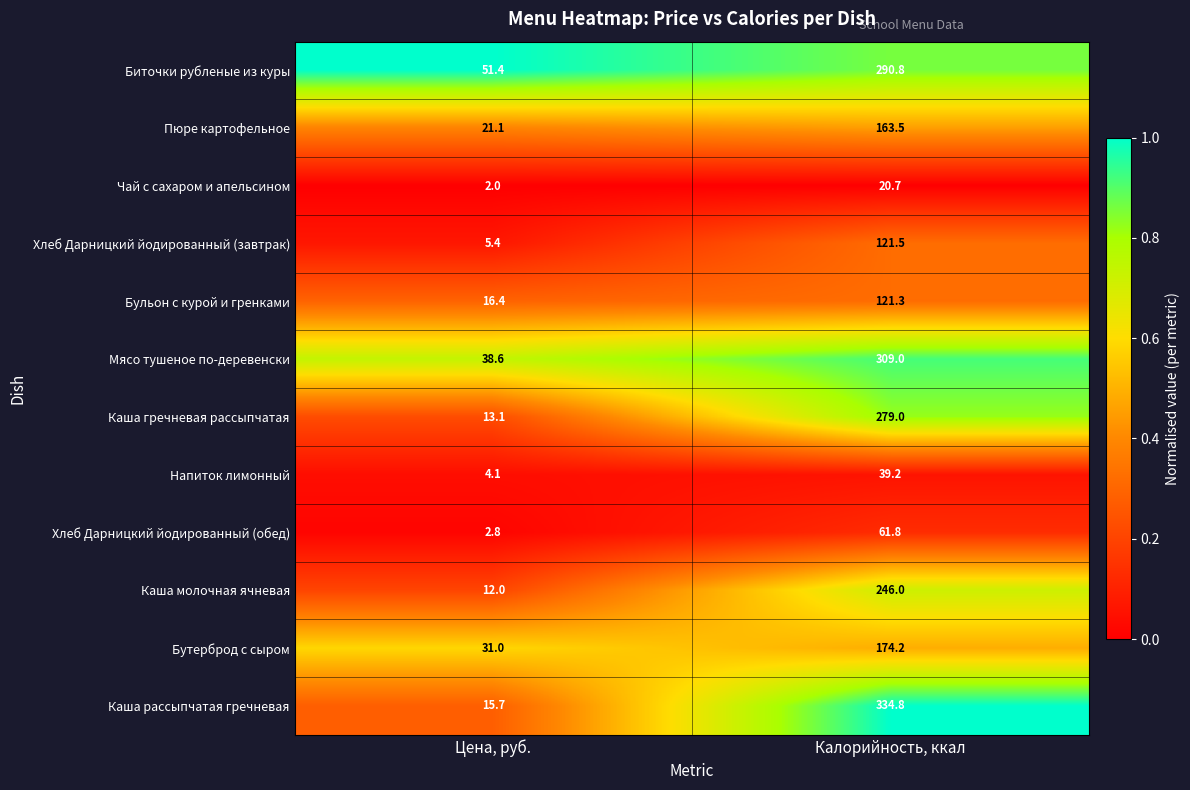

Where is Бульон с курой и гренками nearest to the value 68?

Цена, руб.